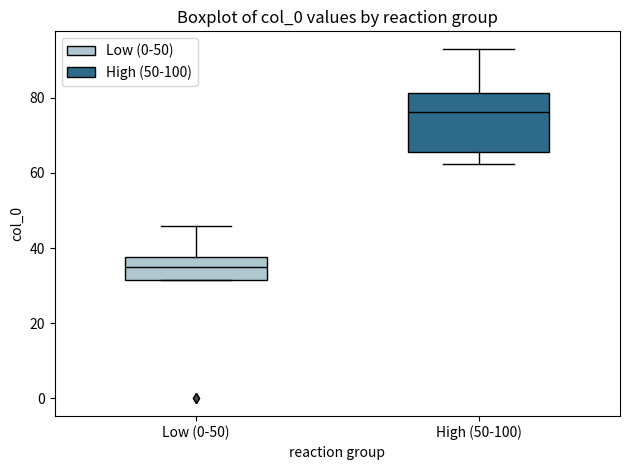

Which box has the lowest median line?

Low (0-50)